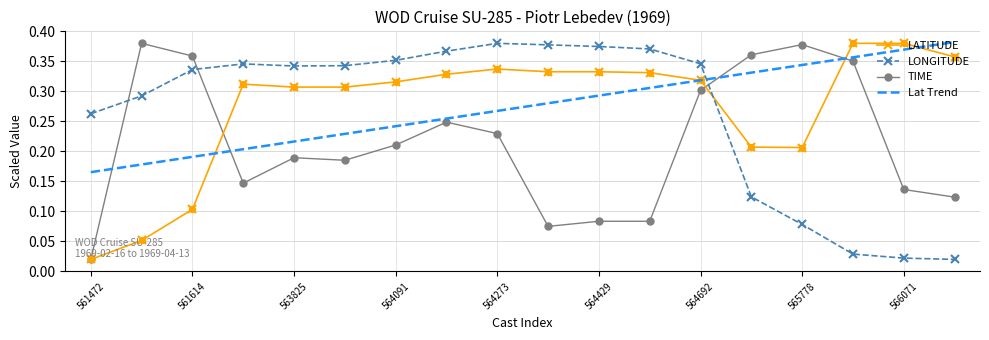

True or false: LONGITUDE and LATITUDE cross at least once.

True